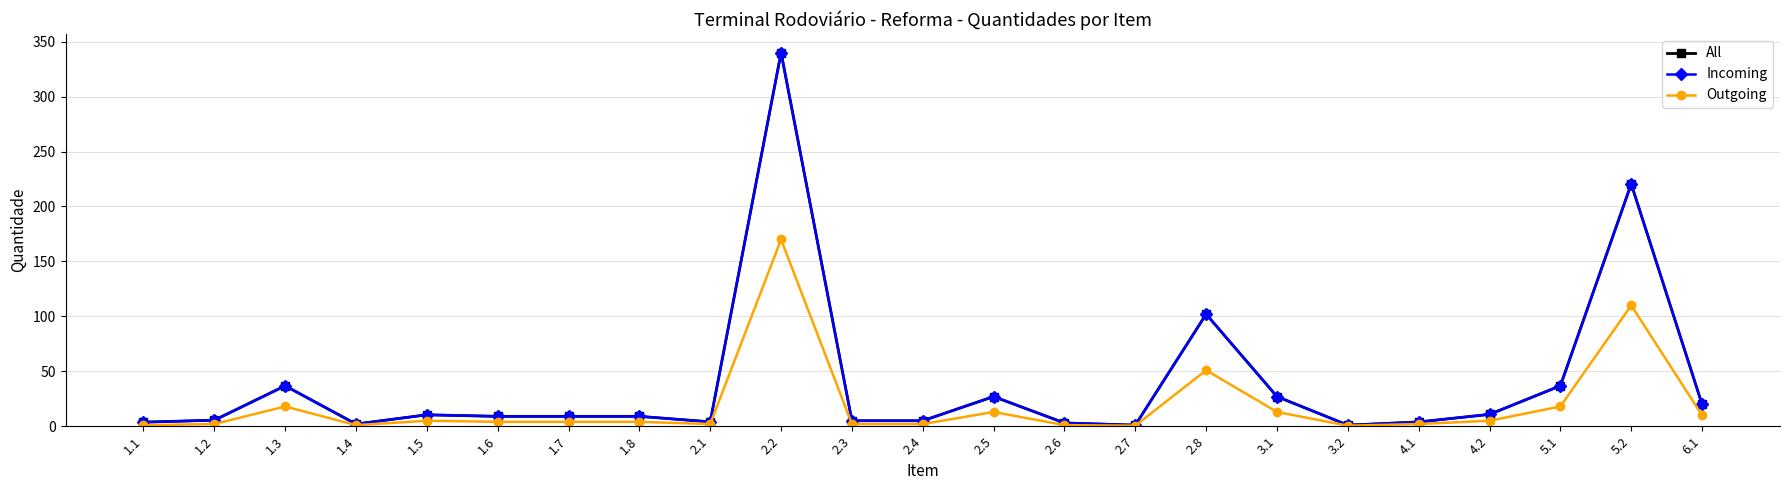

Does the chart have visible grid lines?

Yes